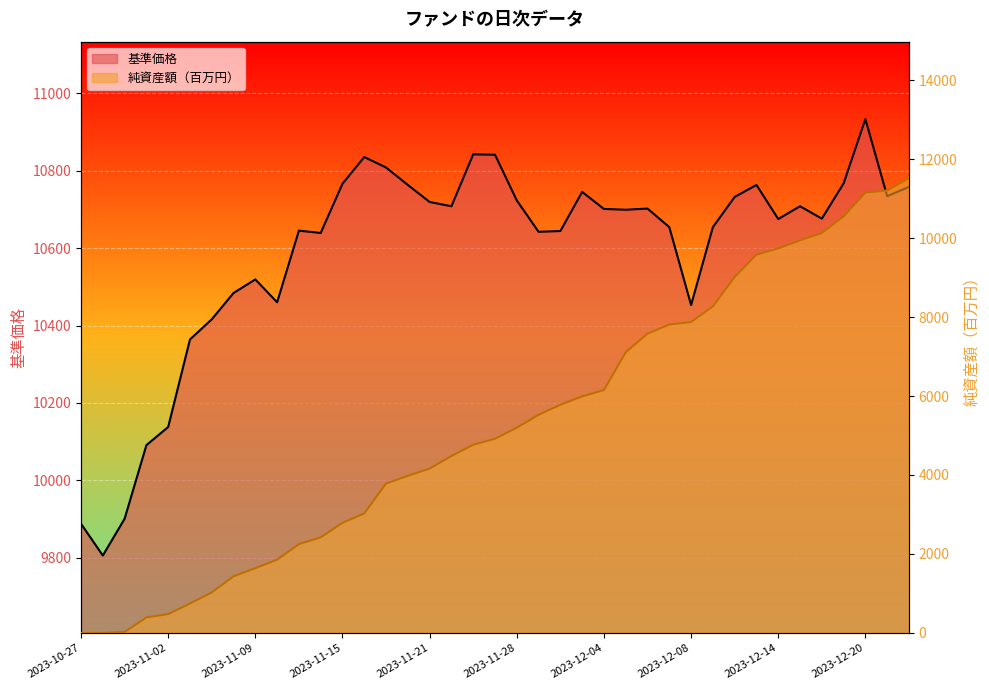

What are all the series names shown in the legend?

基準価格, 純資産額（百万円）